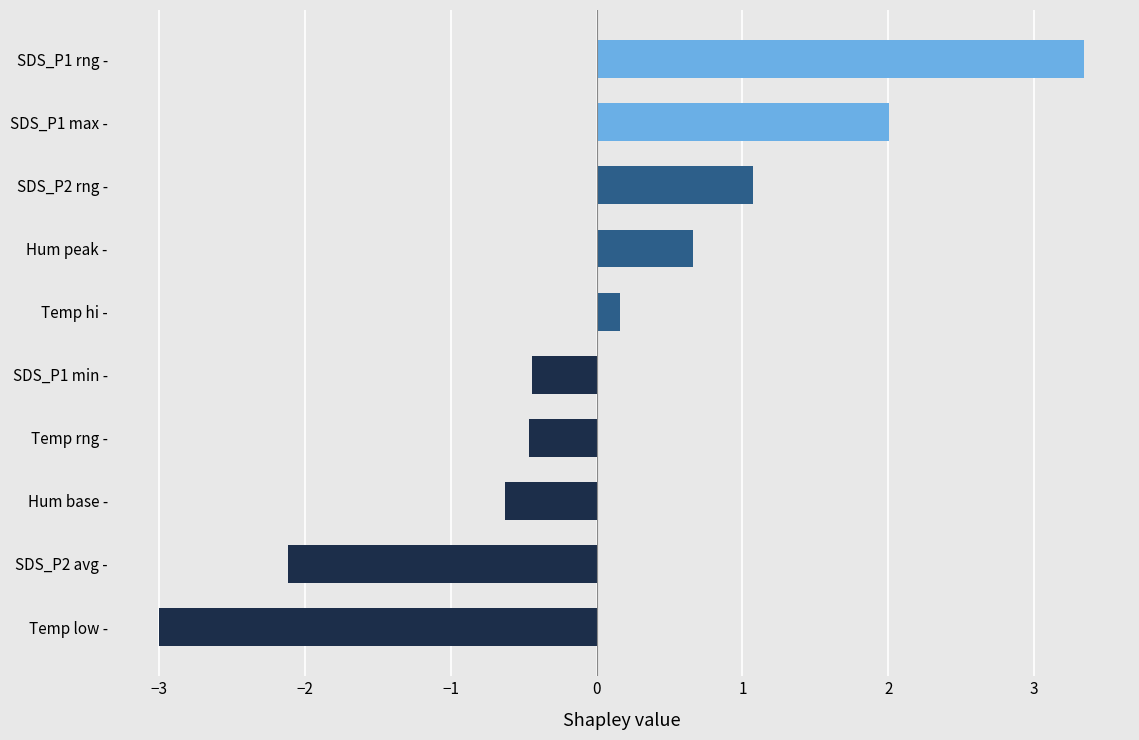

Does the chart contain stacked bars?

No